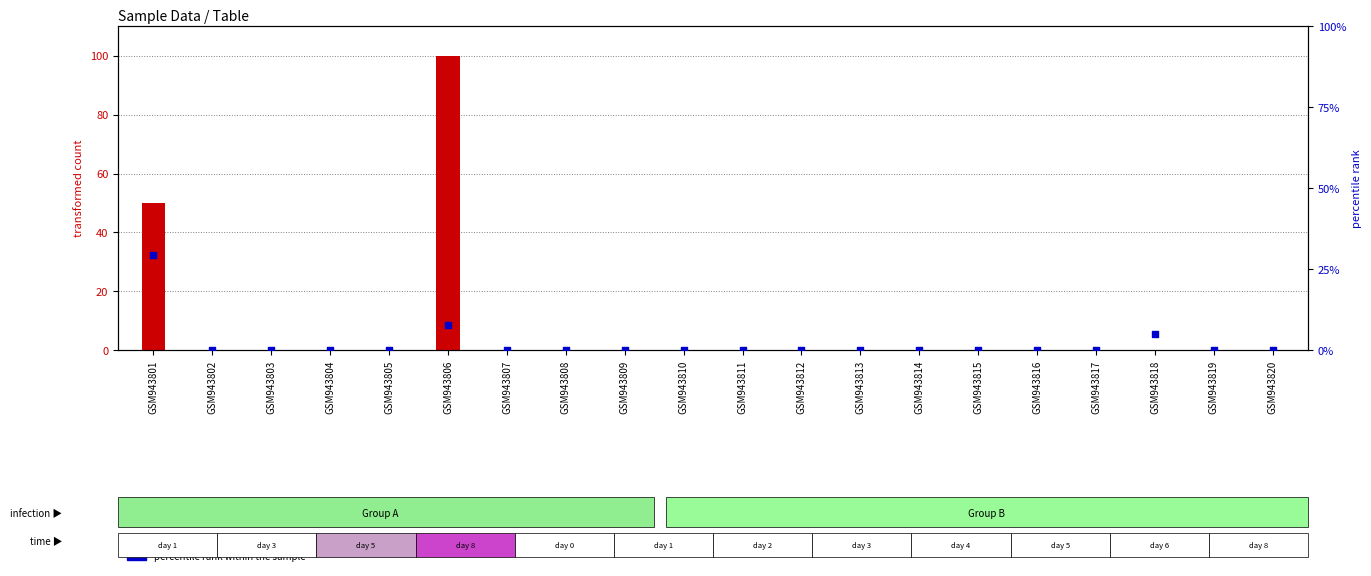

Which series has the largest total across all categories?

transformed count